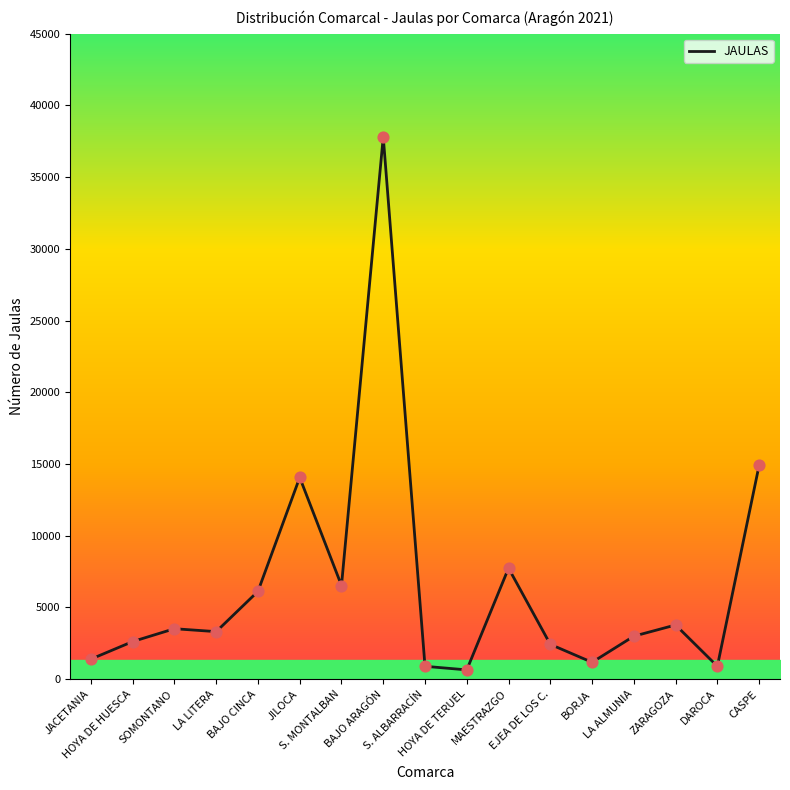

Which has a higher value, ZARAGOZA or HOYA DE HUESCA?

ZARAGOZA